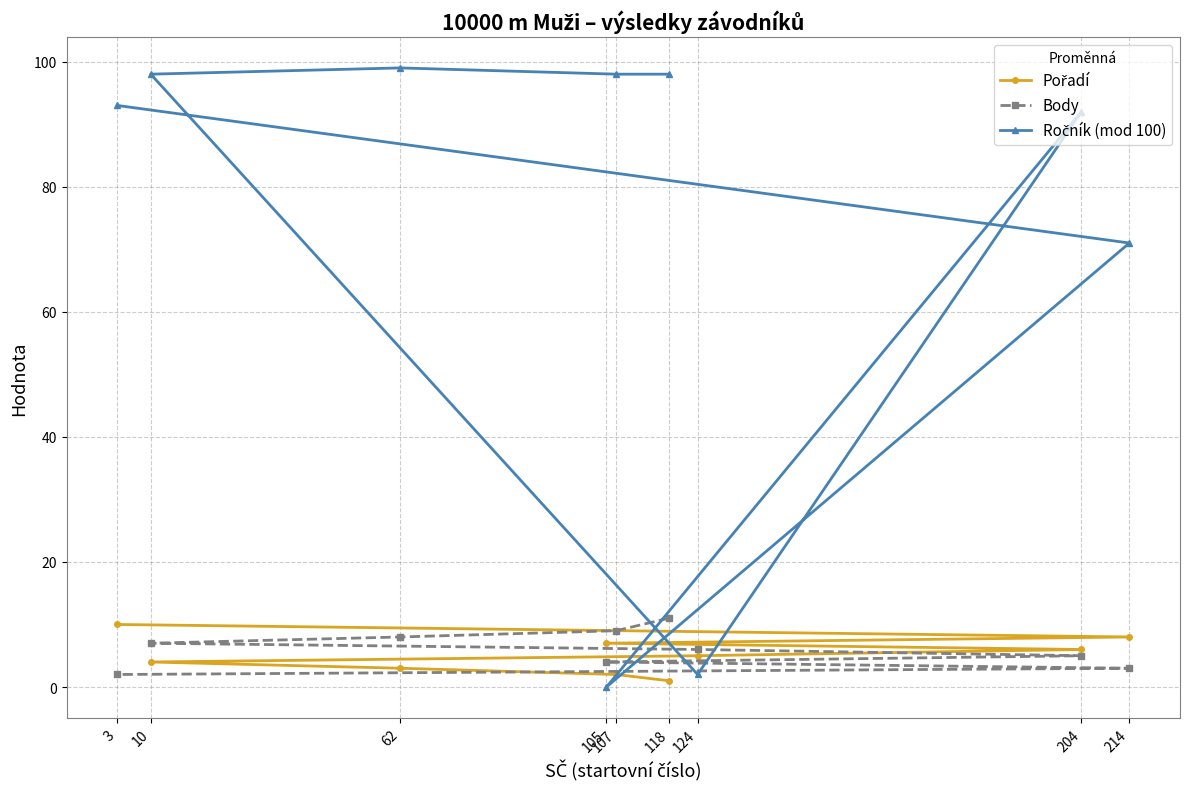

Is this an area chart (filled region under the line)?

No